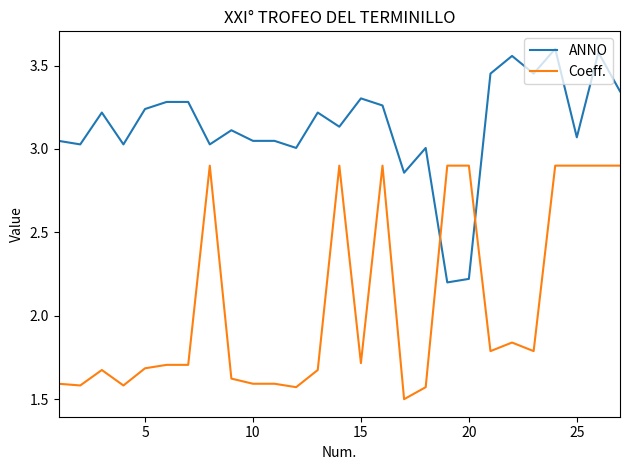

What is the lowest value of the Coeff. series?

1.5